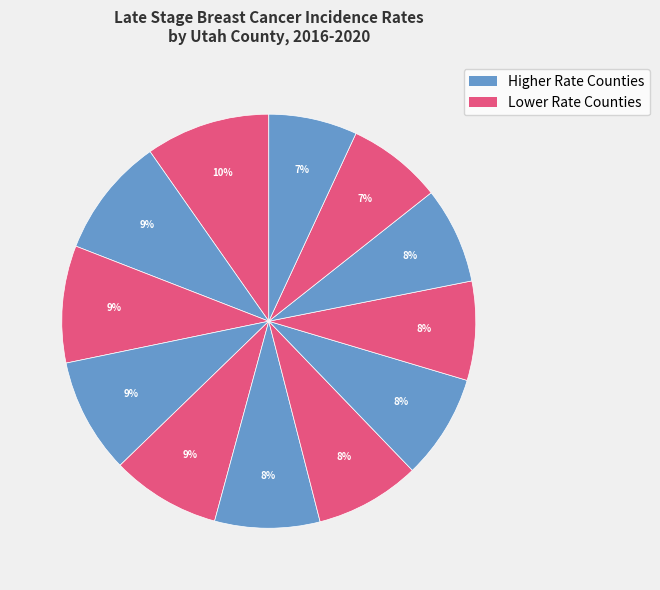

Does any single category account for the majority?

No